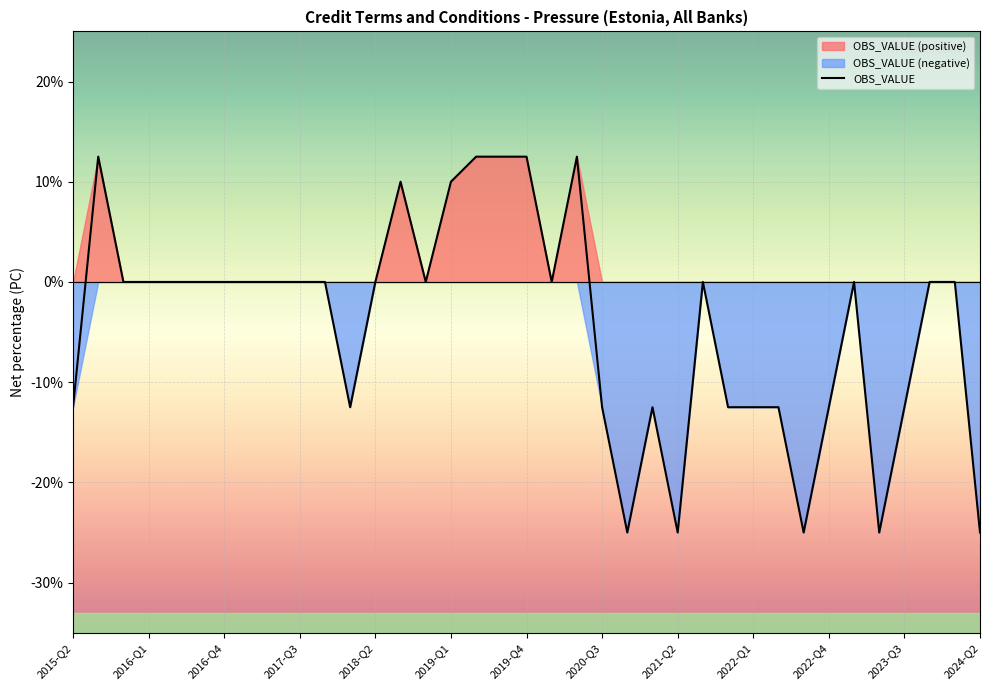

How many values are below 0?

14